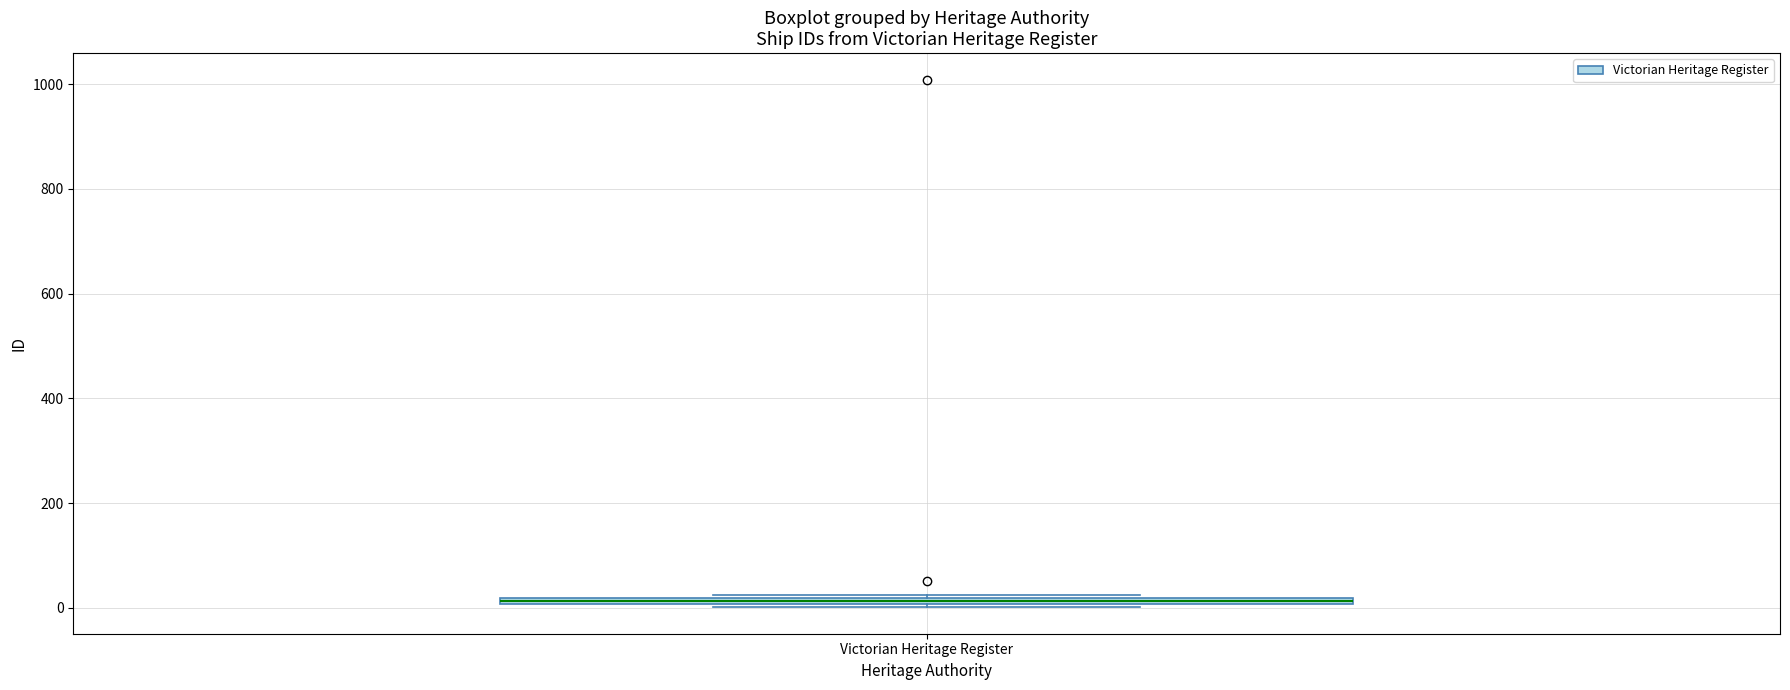

Where is the upper edge of the box for Victorian Heritage Register on the y-axis? The values are not printed on the chart, so give them approximately, as read against the axis.

20